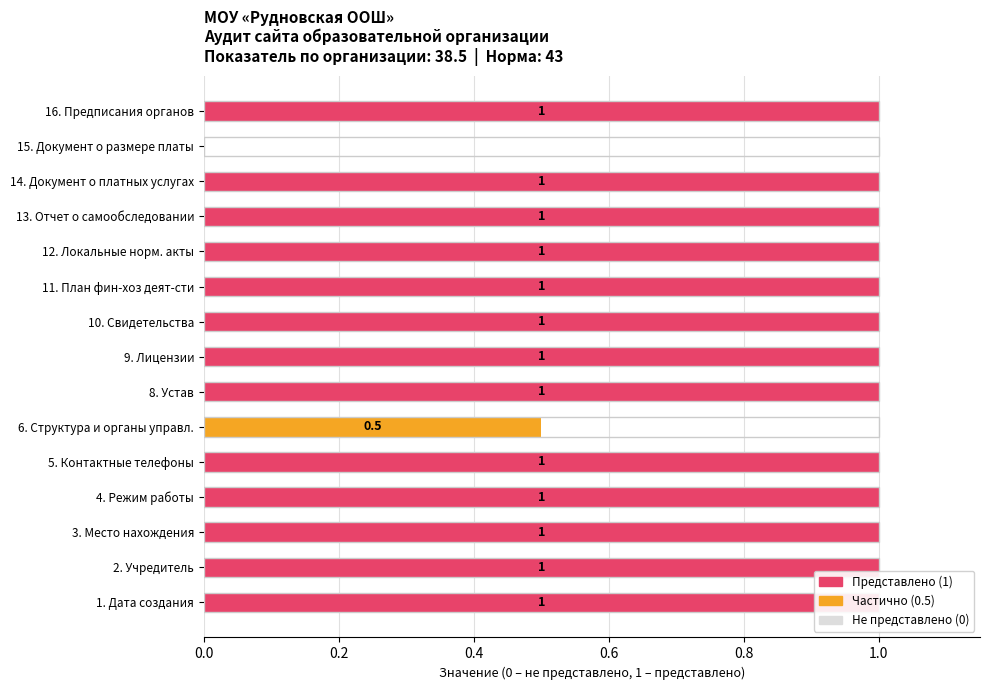

How many bars are there in total?

15